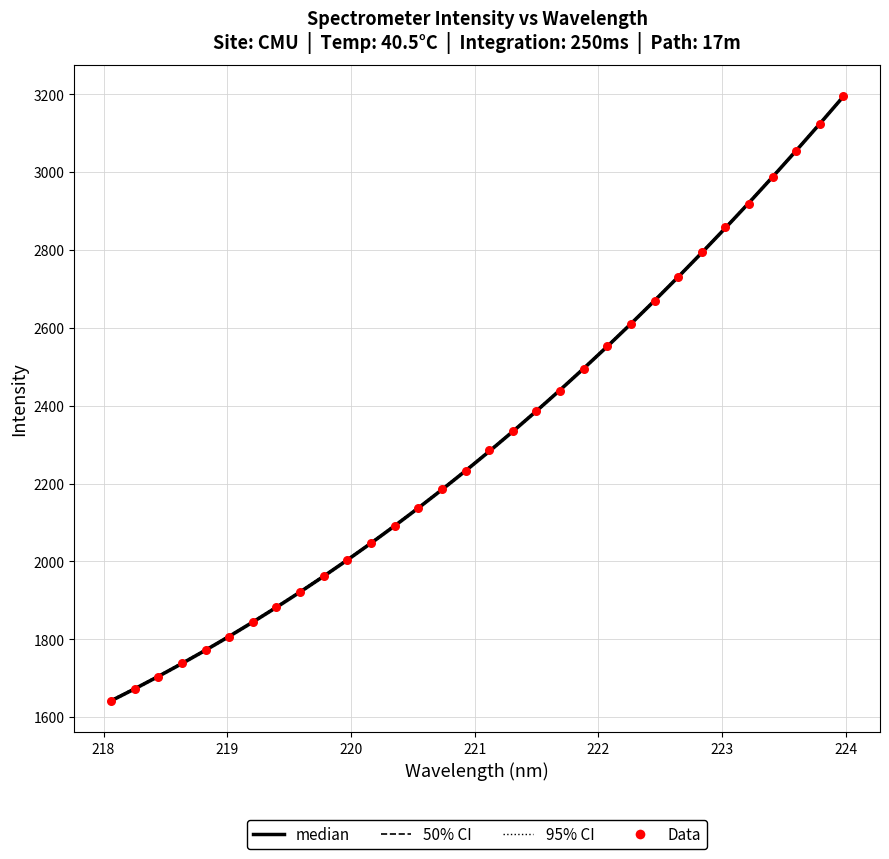

Which series has the largest Y range (max minus min)?

50% CI